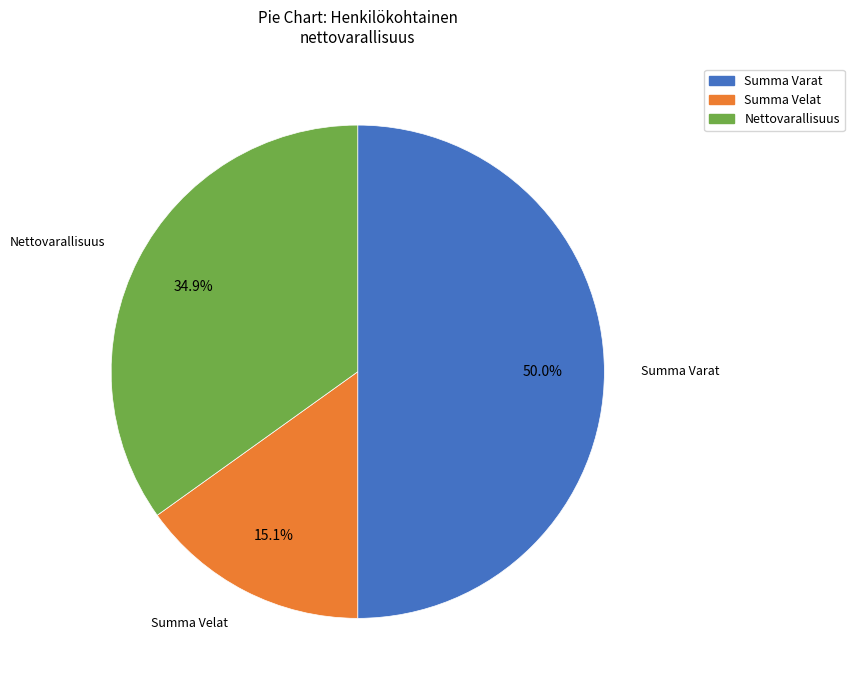

To the nearest percent, what portion does Summa Varat represent?

50%